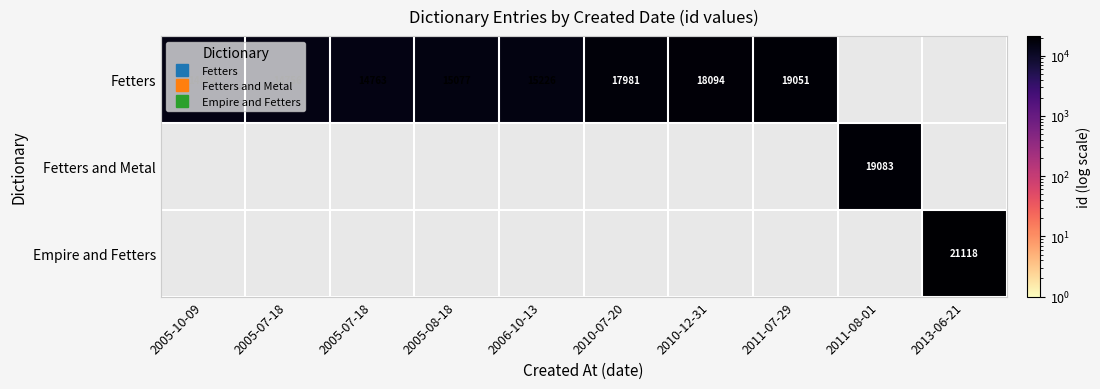

Which label corresponds to the smallest value in the chart?

2005-10-09